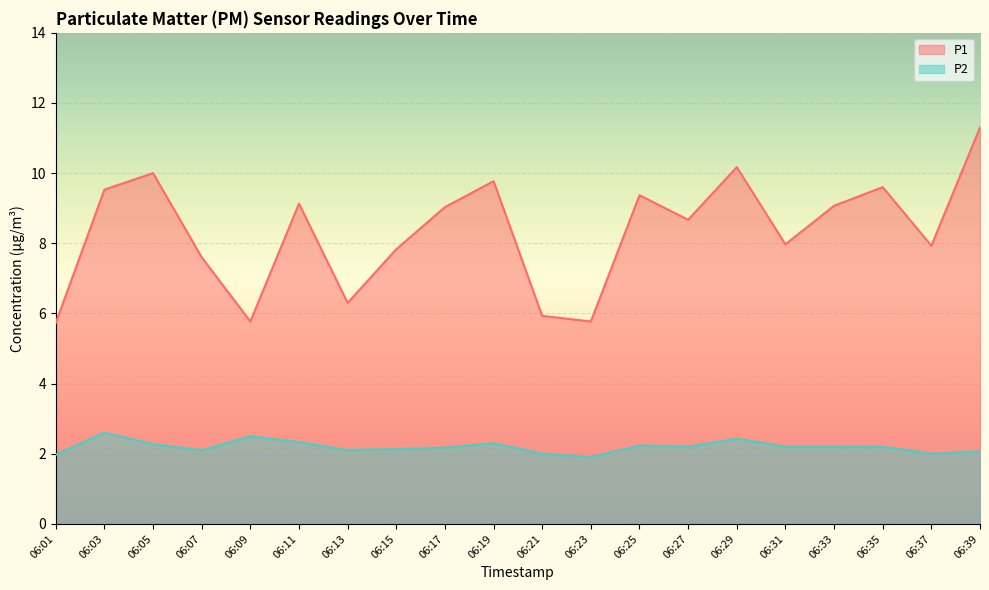

Between 06:33 and 06:35, which series saw the biggest shift?

P1